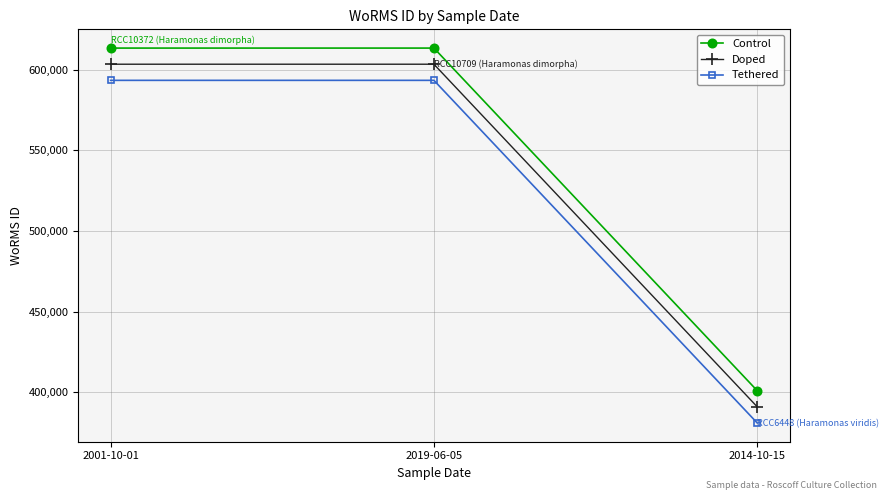

What is the spread (max minus min) of values at 2014-10-15?

20000